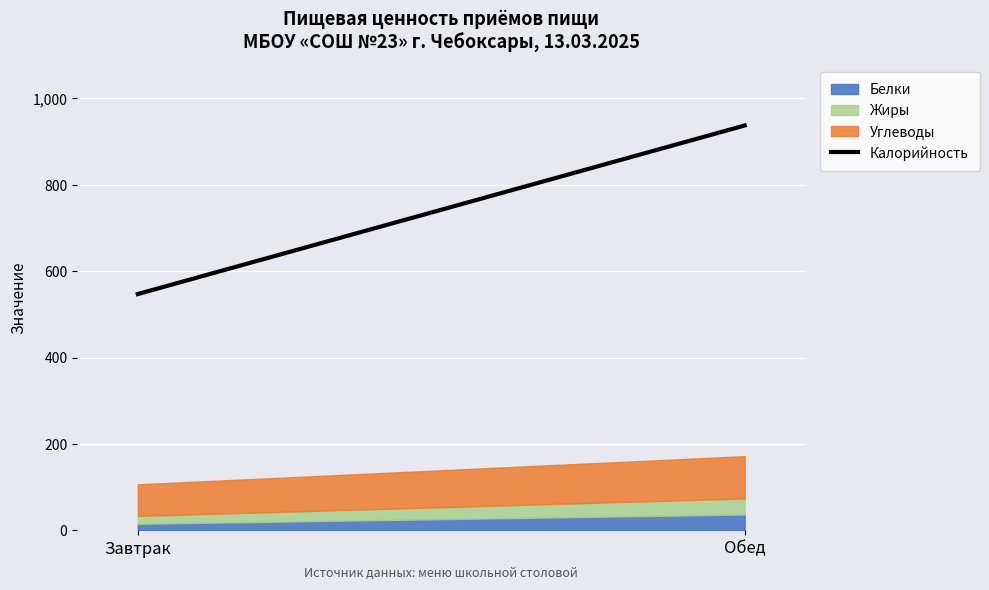

List the labels in order of value, largest first.

Обед, Завтрак